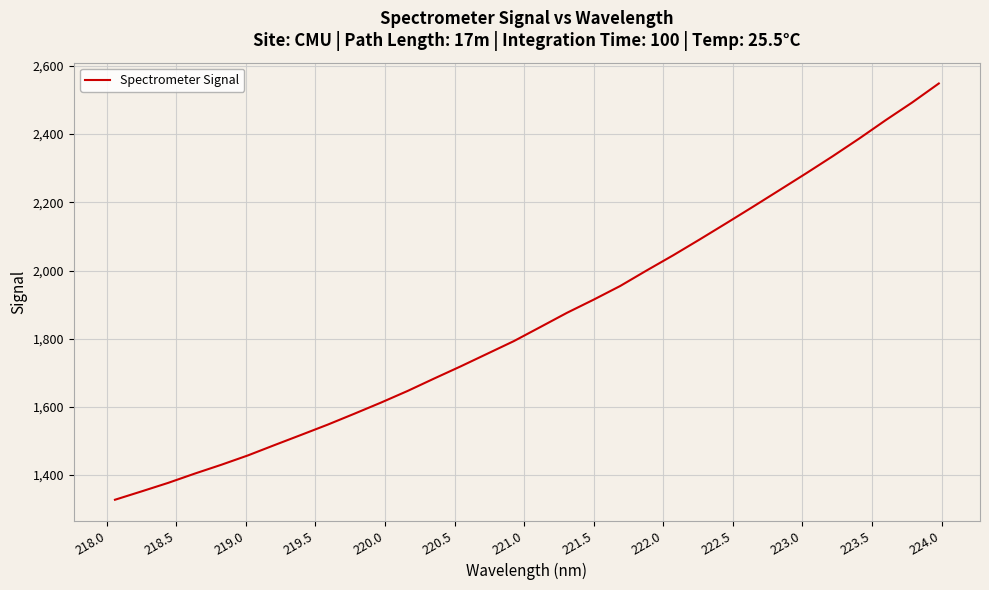

What is the greatest value displayed?

2548.6